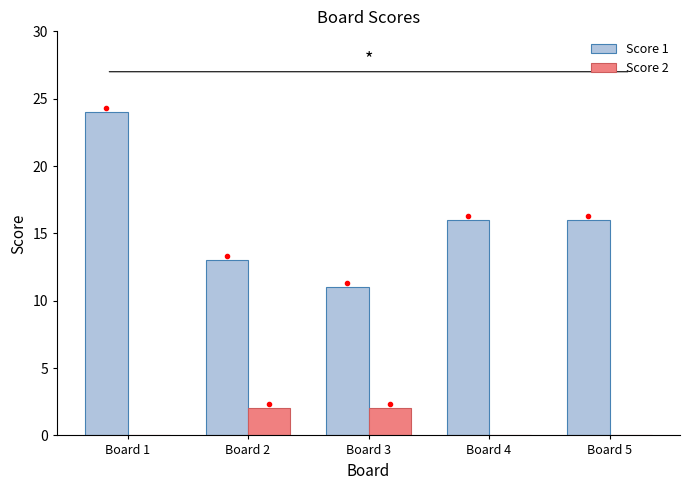

How many groups of bars are there?

5